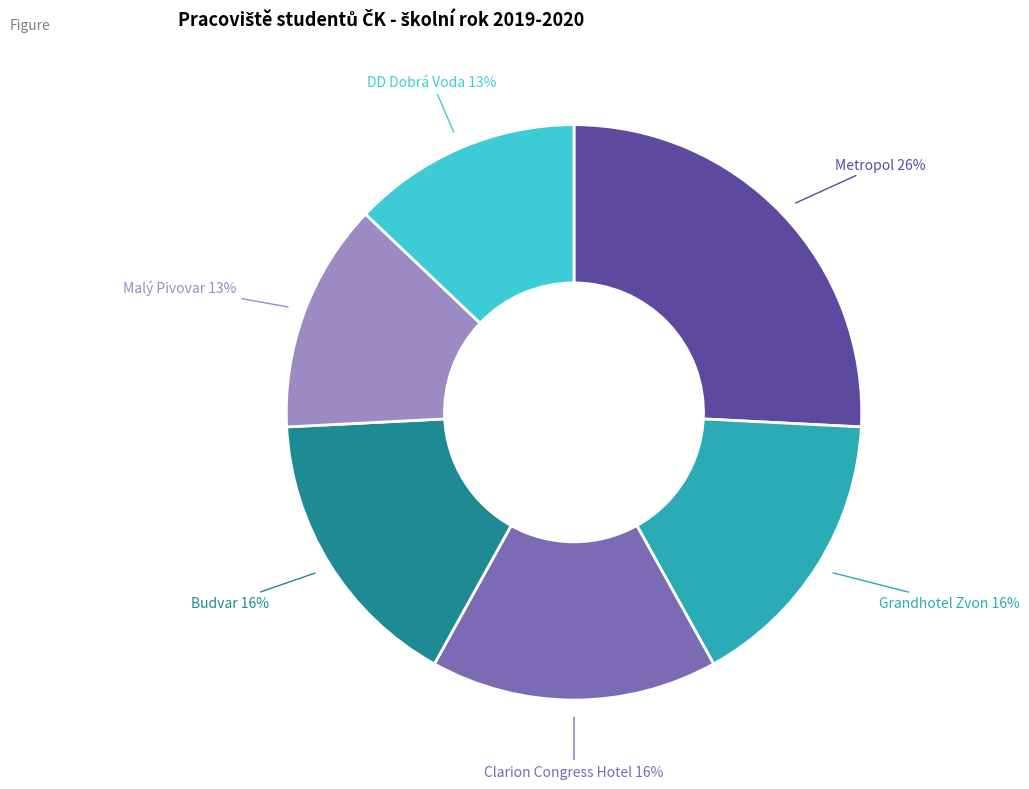

Is it true that Metropol is 36% of the pie?

False